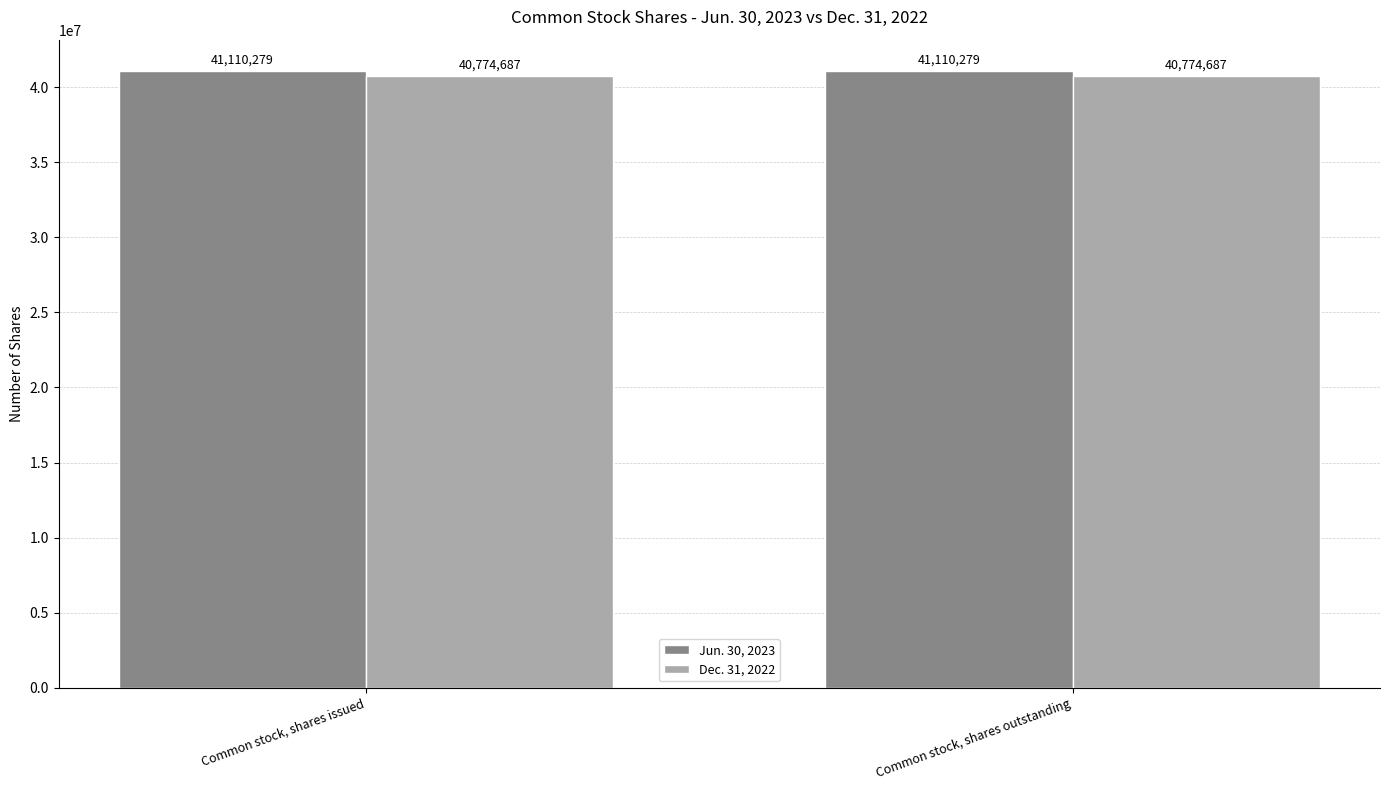

What position from the right is Common stock, shares outstanding?

1